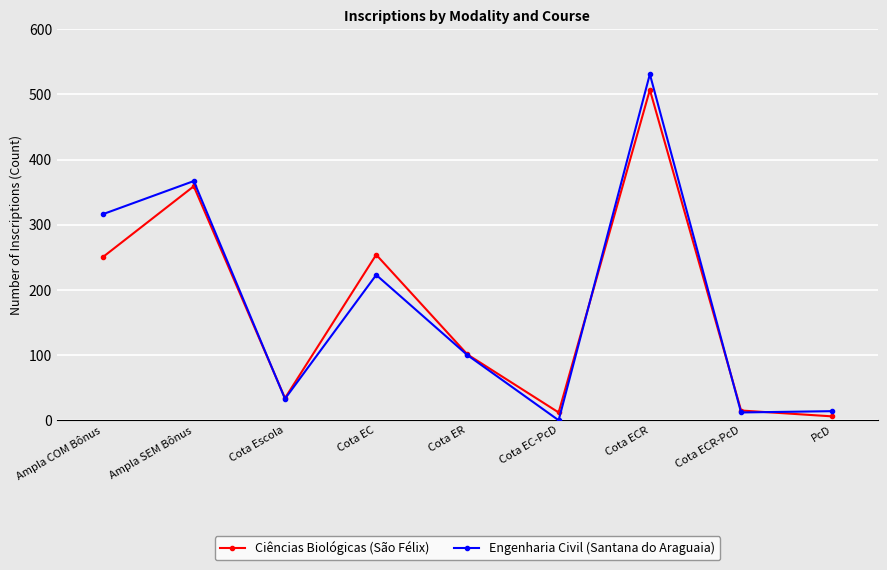

Where does the Ciências Biológicas (São Félix) series first go above 101?

Ampla COM Bônus